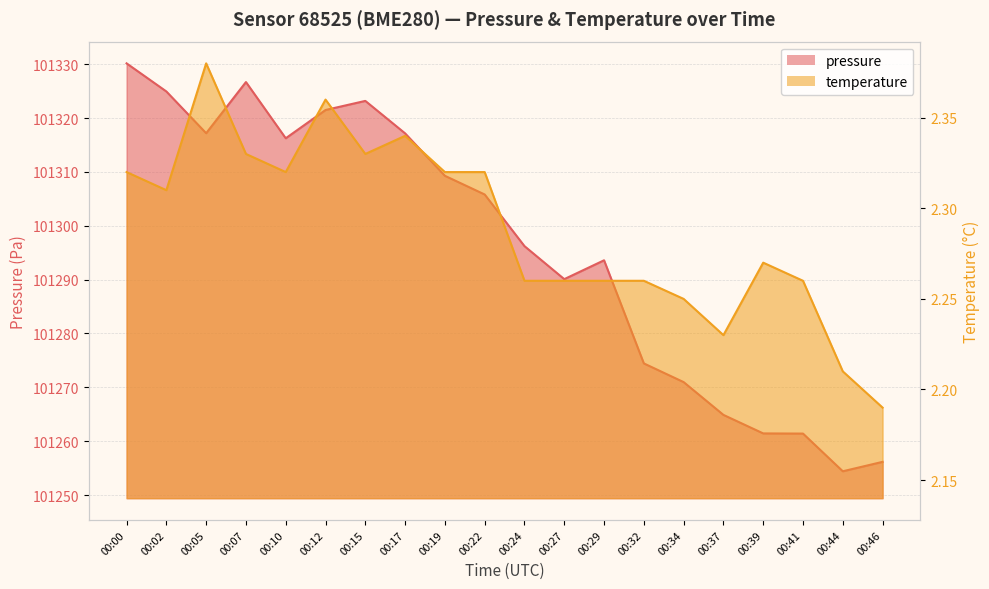

Is the value of pressure at 00:07 greater than the value of temperature at 00:02?

Yes